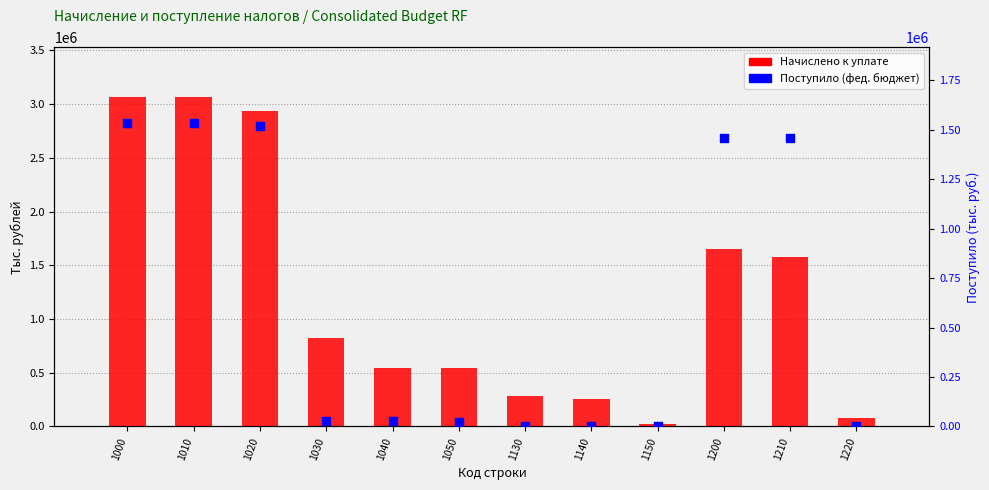

Which series contains the lowest Y value?

Поступило федеральный бюджет